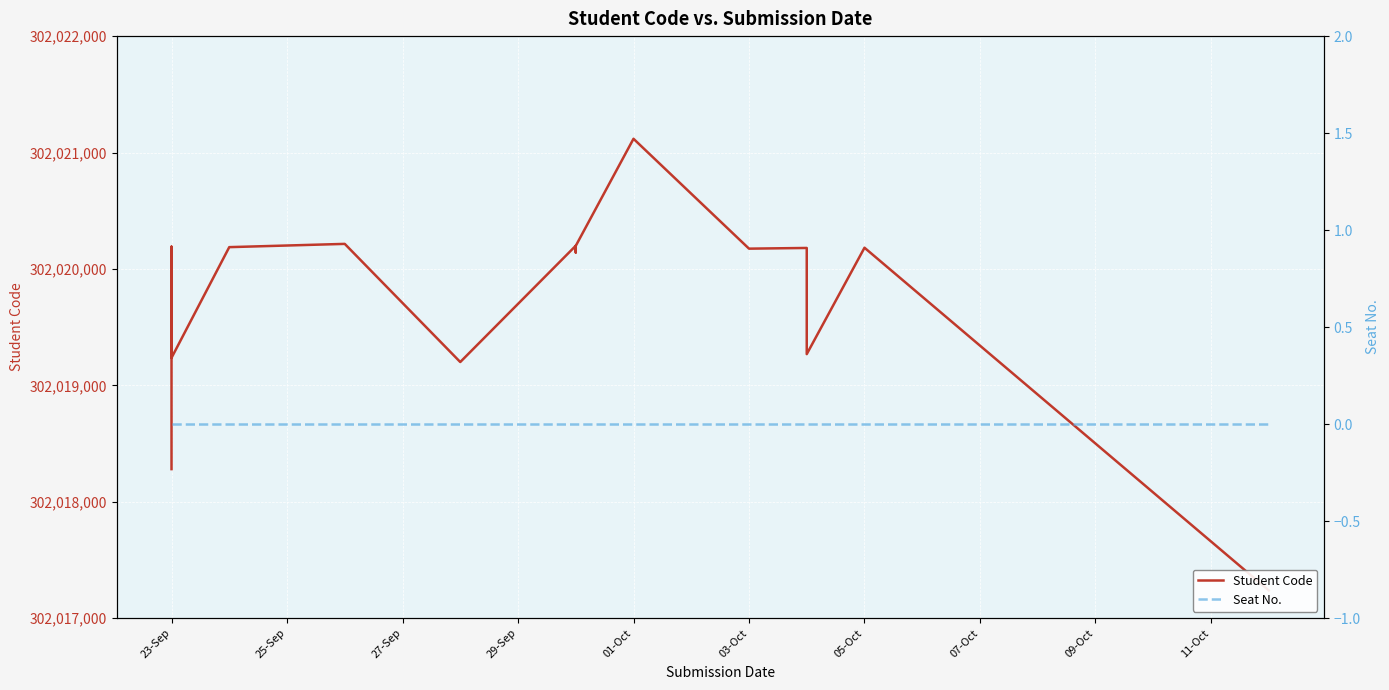

What is the difference between the second highest and minimum values in the Student Code series?

2977